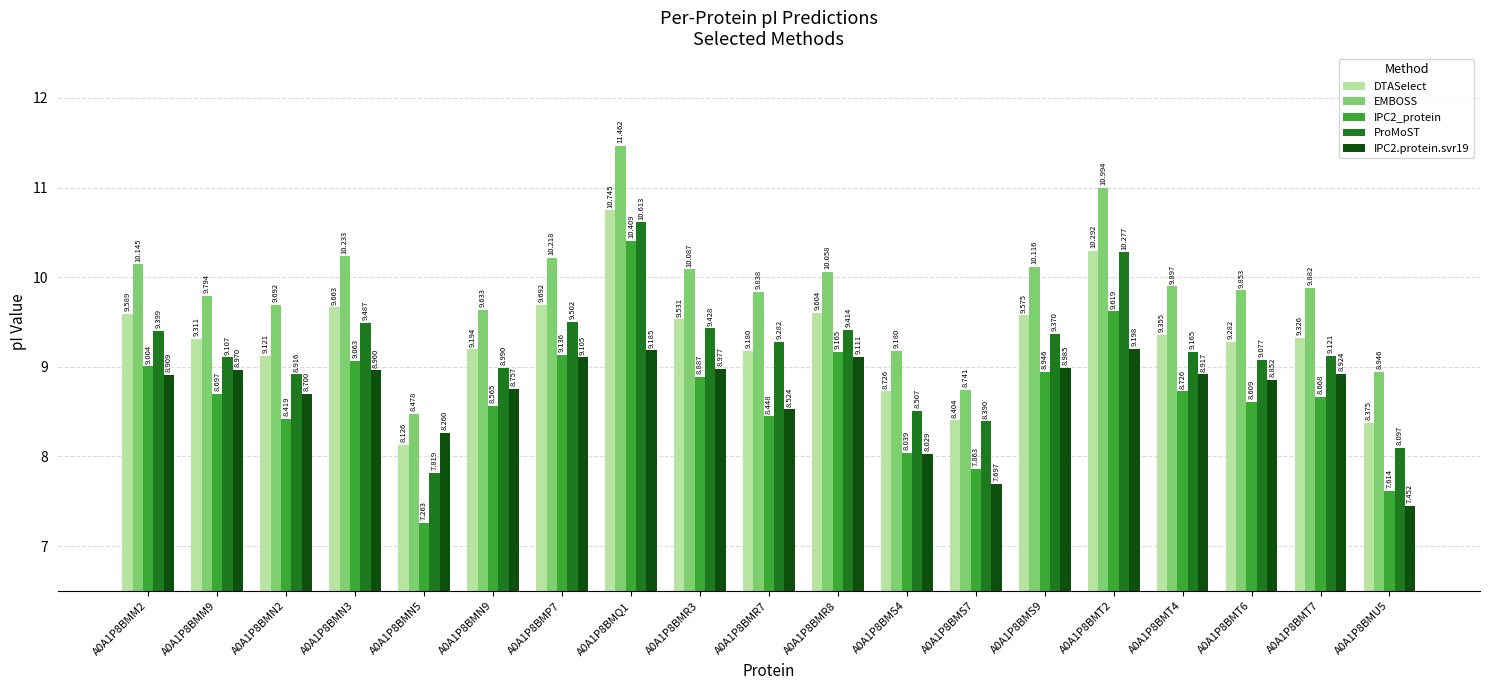

How many series are shown in this chart?

5